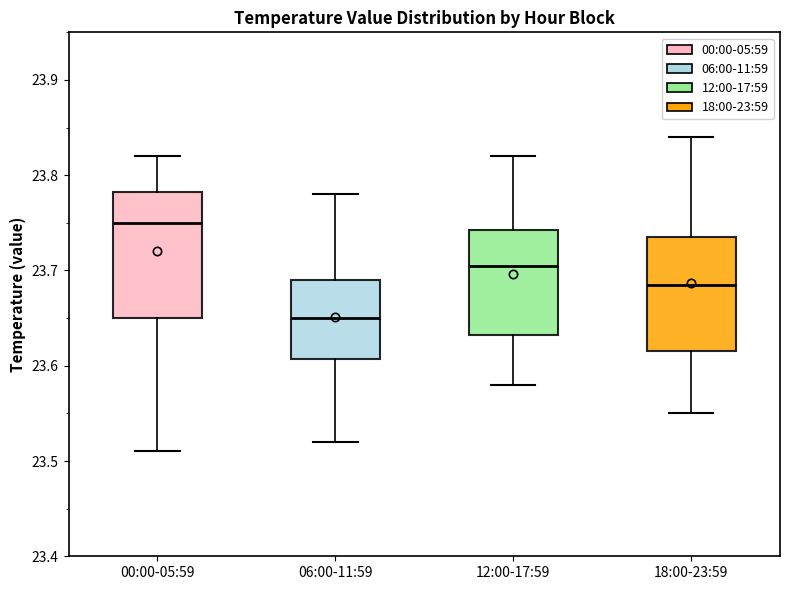

Which box's median line is the lowest?

06:00-11:59